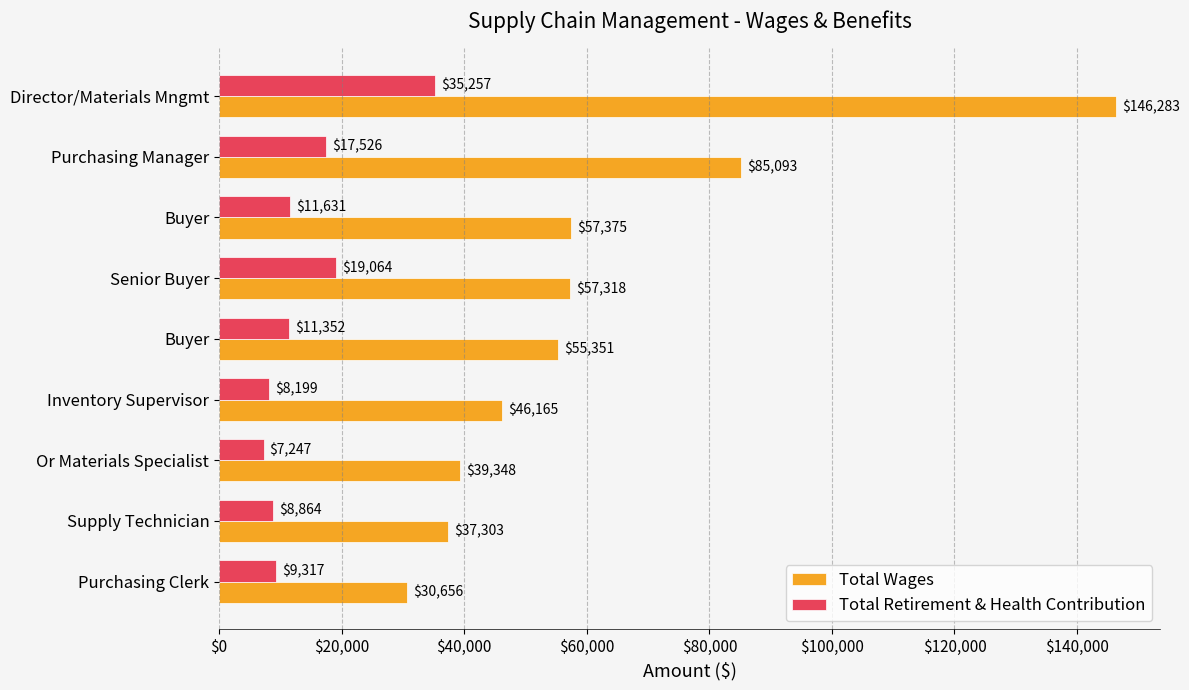

What position from the left is $20,000?

2